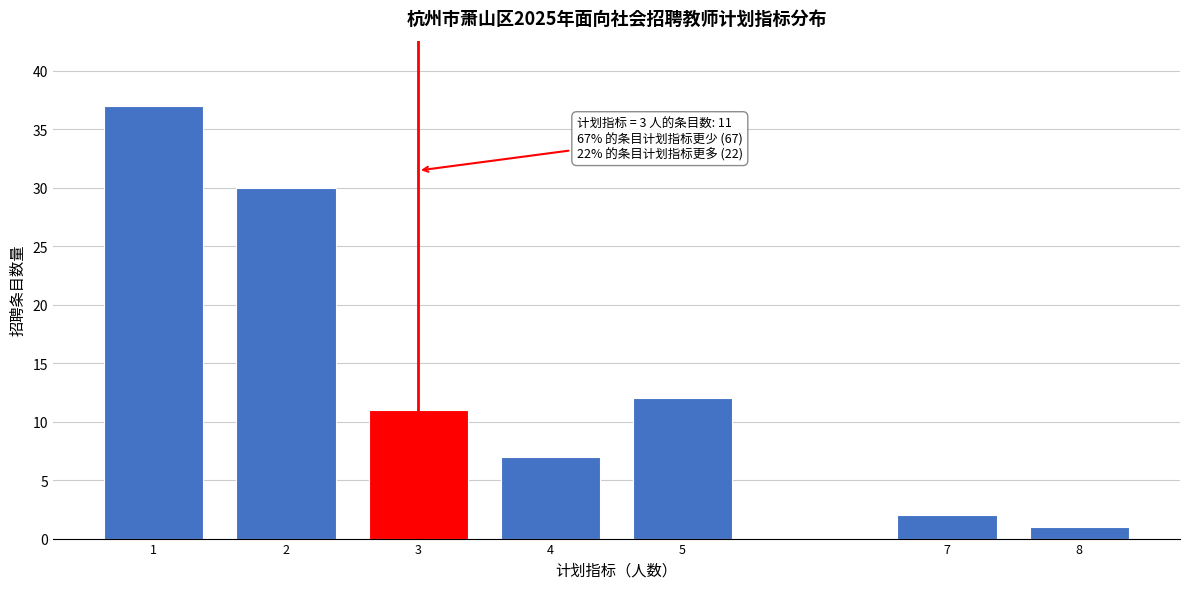

Reading right to left, transcribe all the data shown in this chart.

8=1	7=2	5=12	4=7	3=11	2=30	1=37